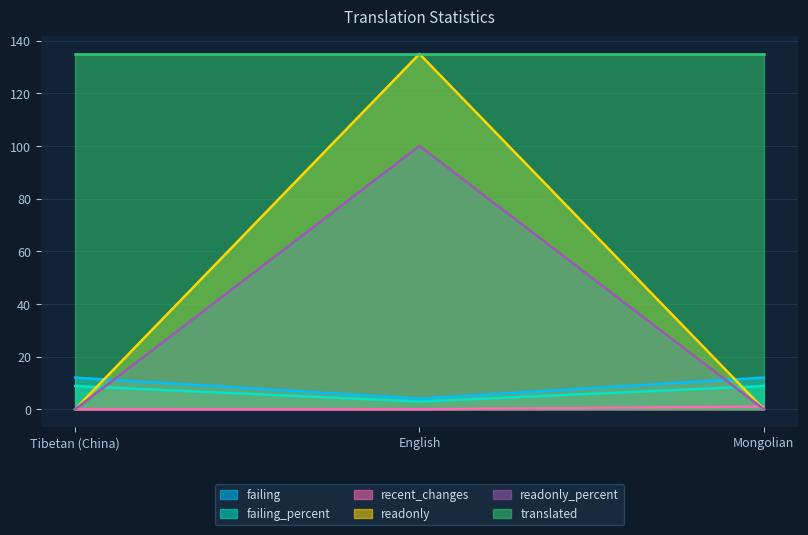

What is the minimum value for failing?

4.0